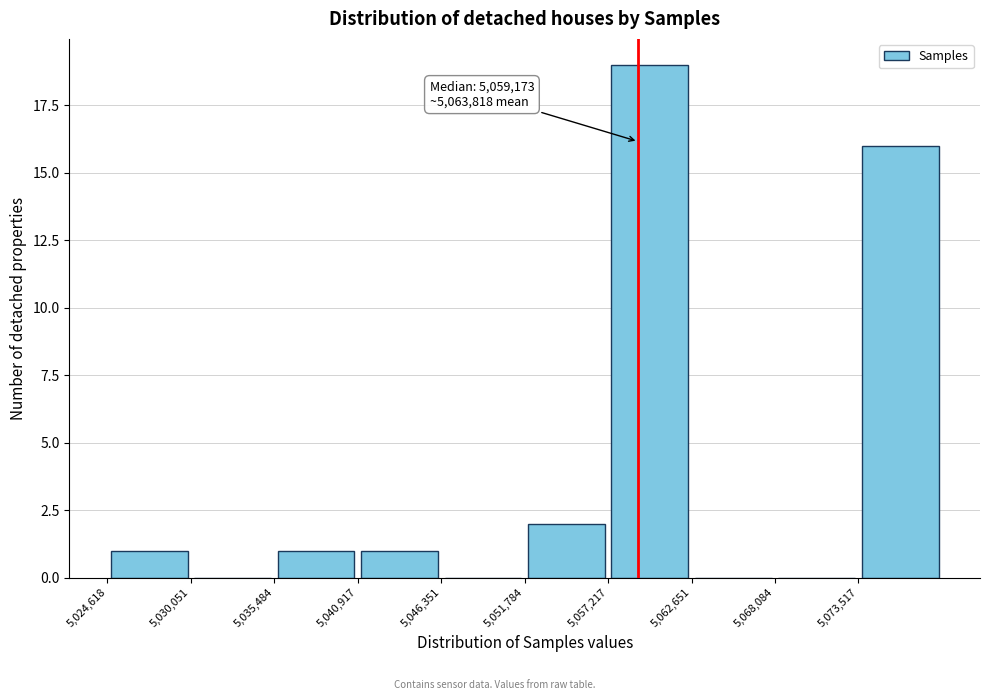

Over which range of the x-axis is the bar tallest?

5057000 to 5063000